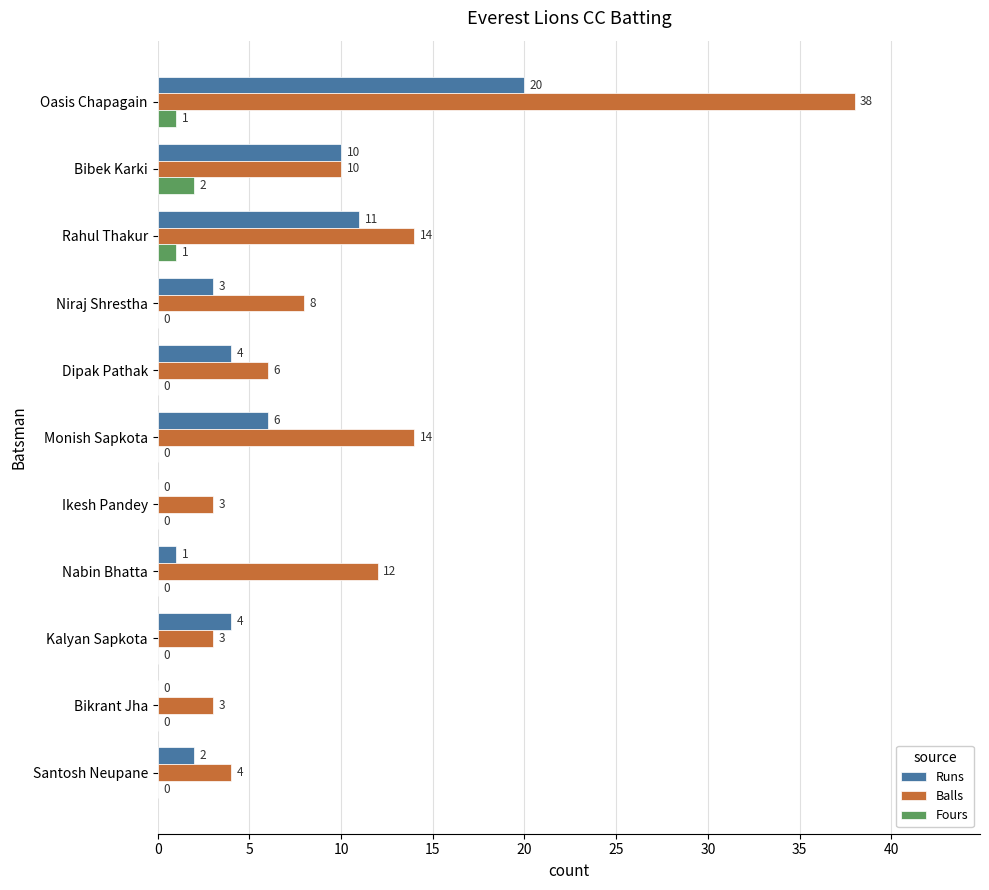

How many values in Fours are above zero?

3